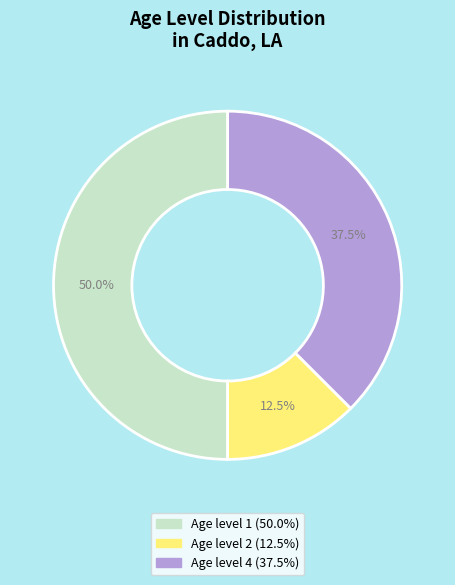

Which slice is the smallest?

Age level 2